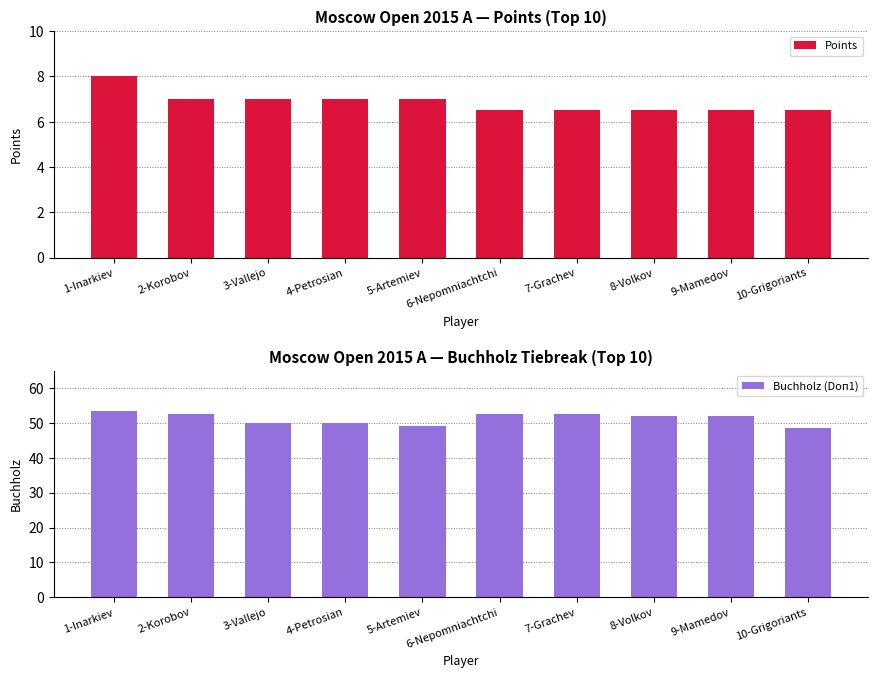

Which has a higher value, 1-Inarkiev or 5-Artemiev?

1-Inarkiev